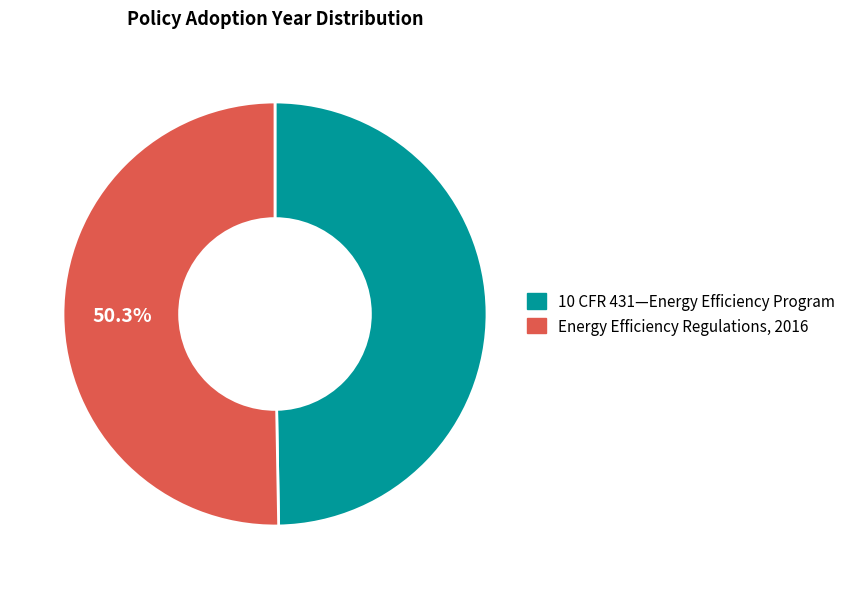

What is the largest slice in the pie chart?

Energy Efficiency Regulations, 2016